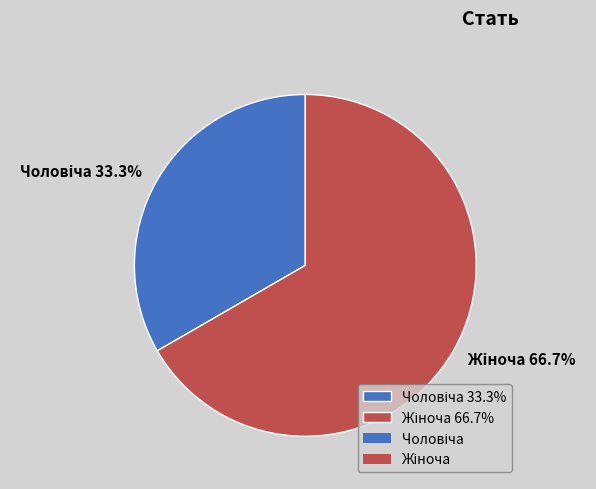

What is the majority slice?

Жіноча